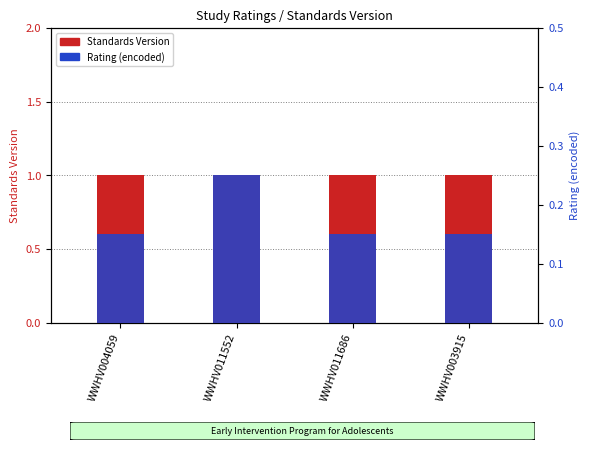

At which label is Rating (encoded) closest to 0?

WWHV004059